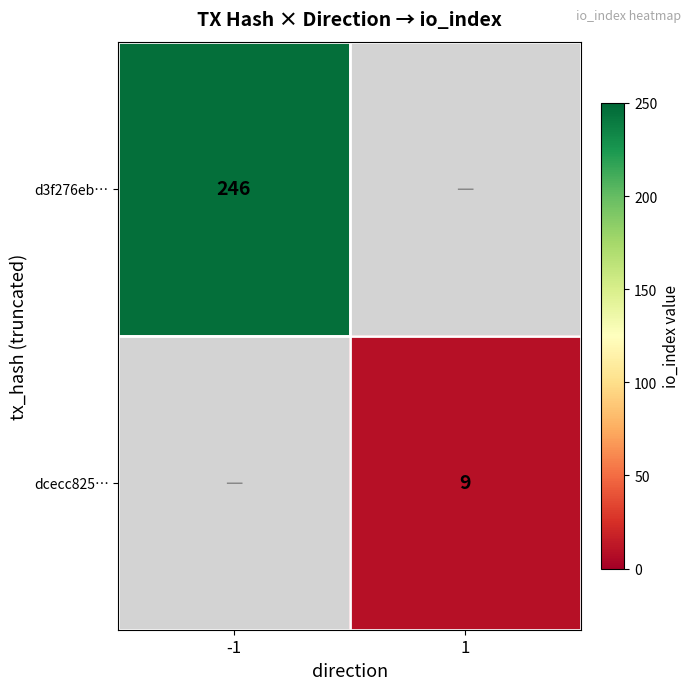

The value of dcecc825… at 1 is 12.0. True or false?

False